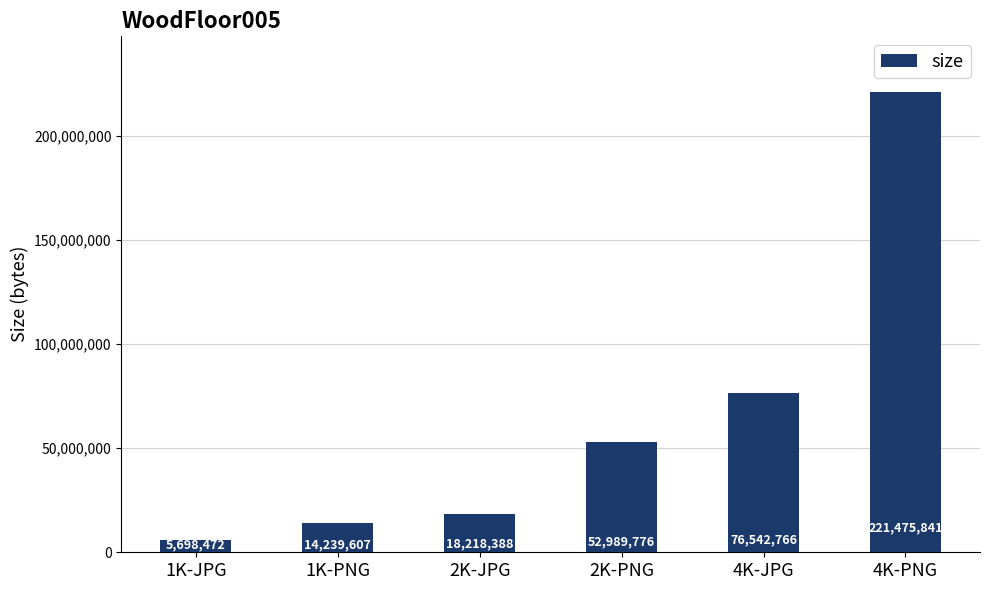

Which label corresponds to the largest value in the chart?

4K-PNG